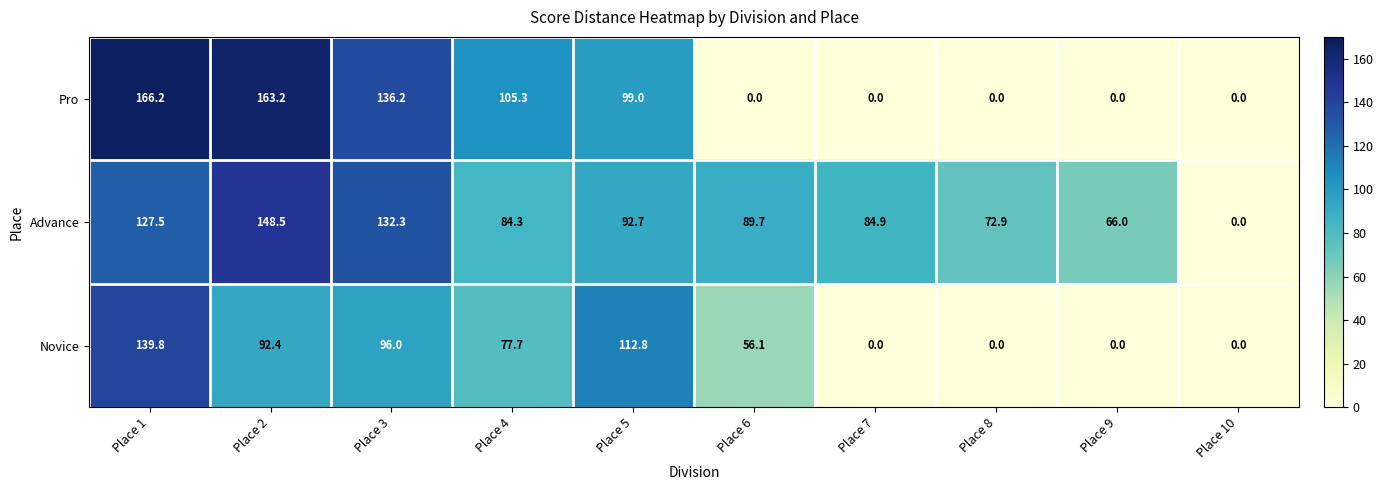

How many data points in Advance are above 89?

5